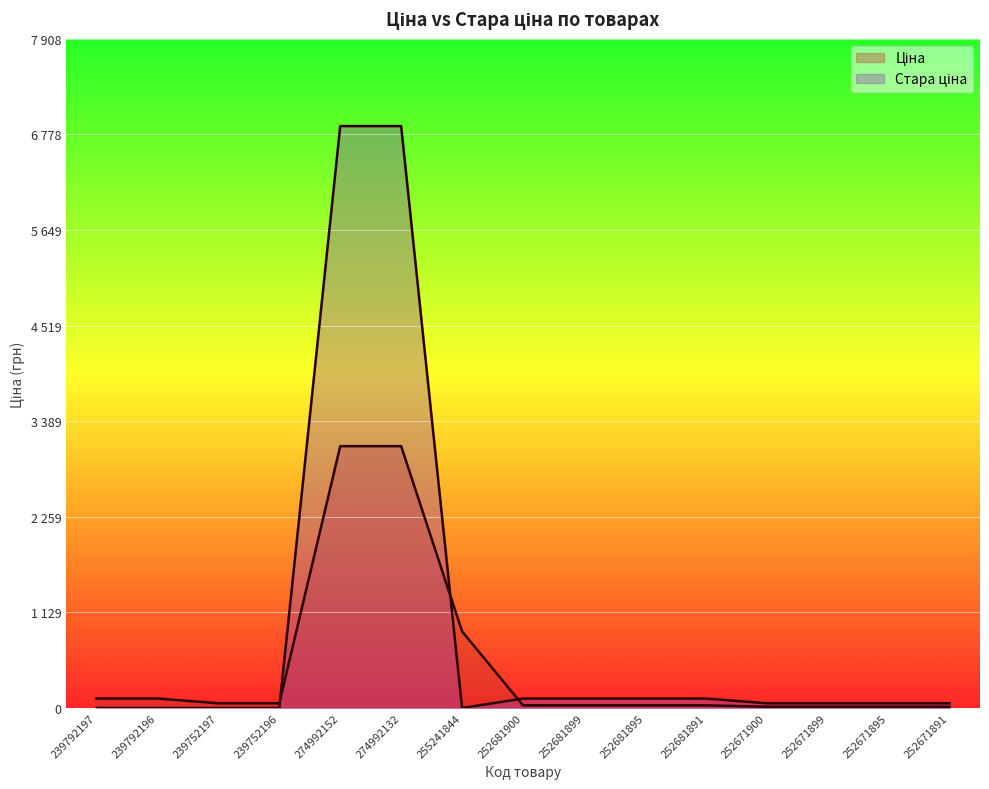

Which category has the highest value in the Ціна series?

274992152